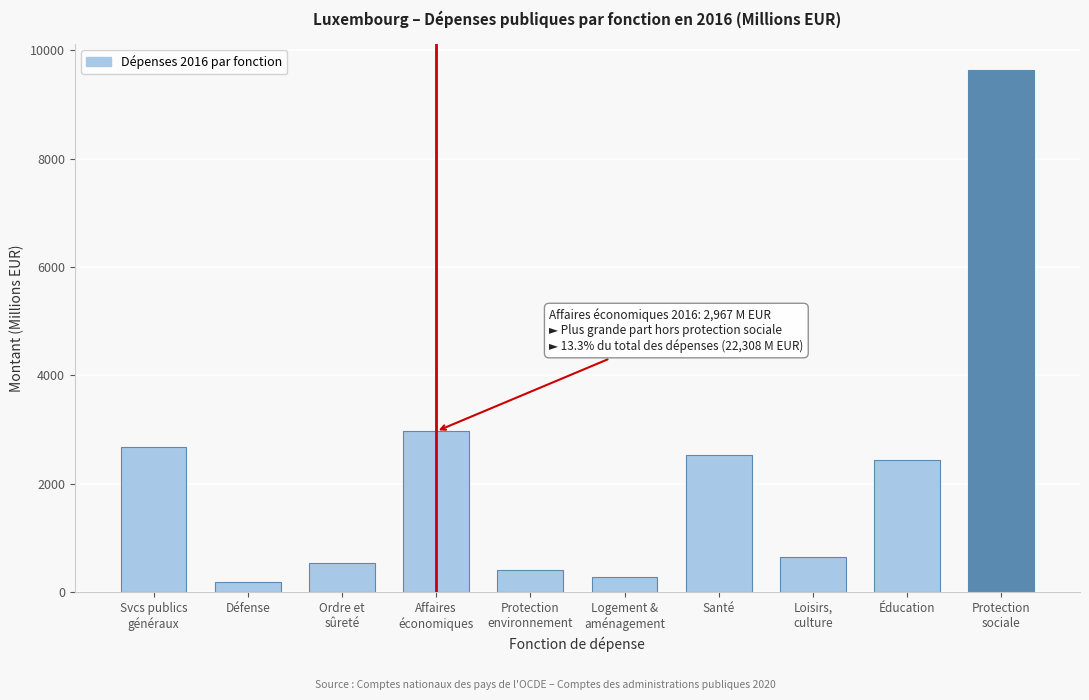

Reading left to right, what are all the values shown in this chart?

2675.5	193.1	542.8	2966.9	399.7	276.7	2521.3	648.4	2444.8	9638.7